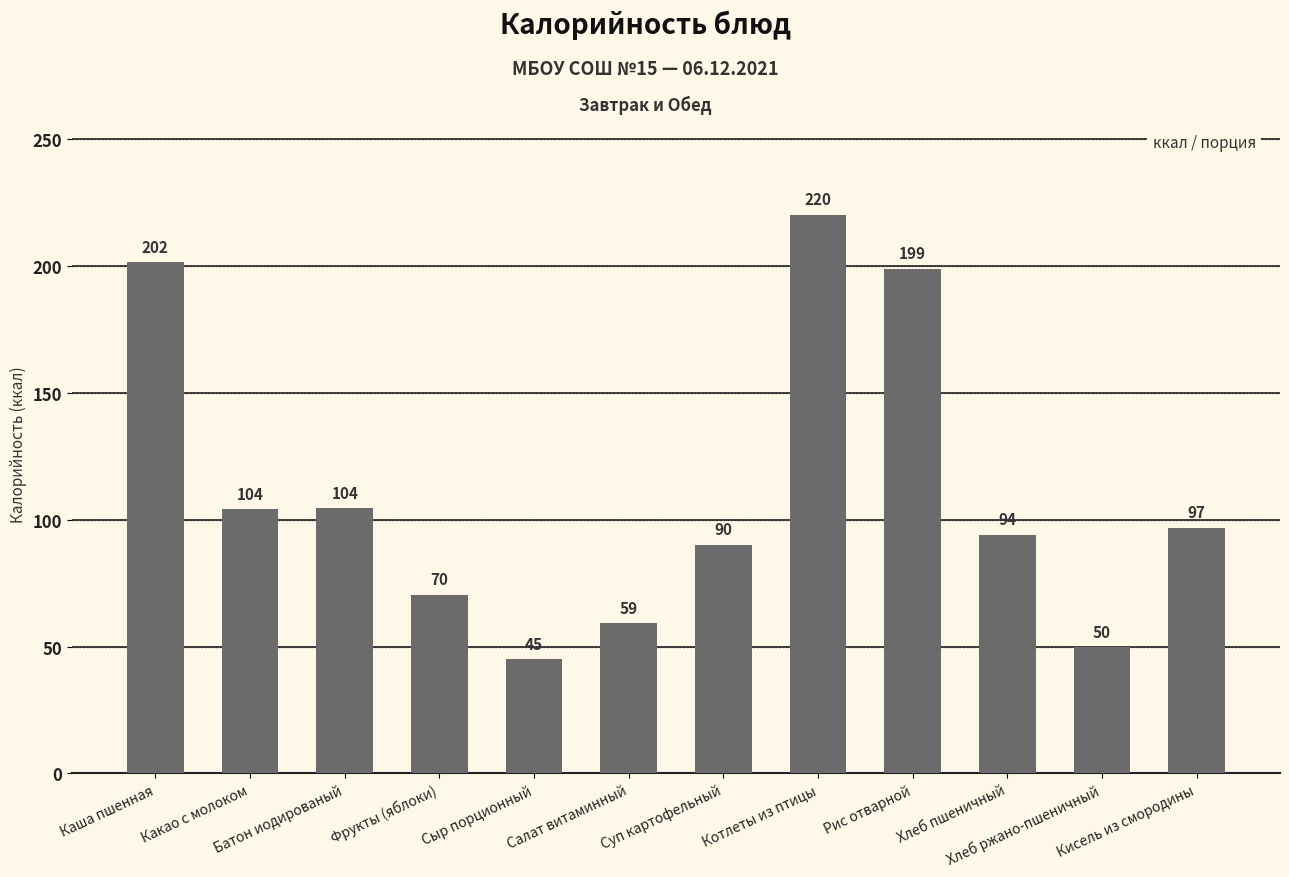

What is the average value?

111.2